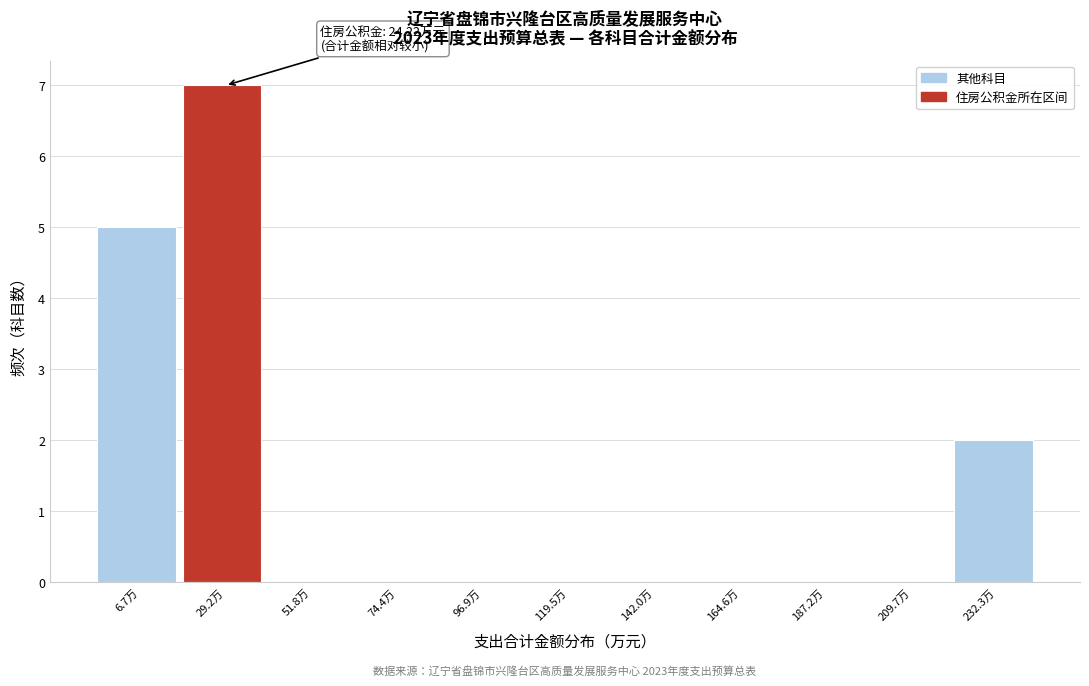

Over which range of the x-axis is the bar tallest?

20 to 40